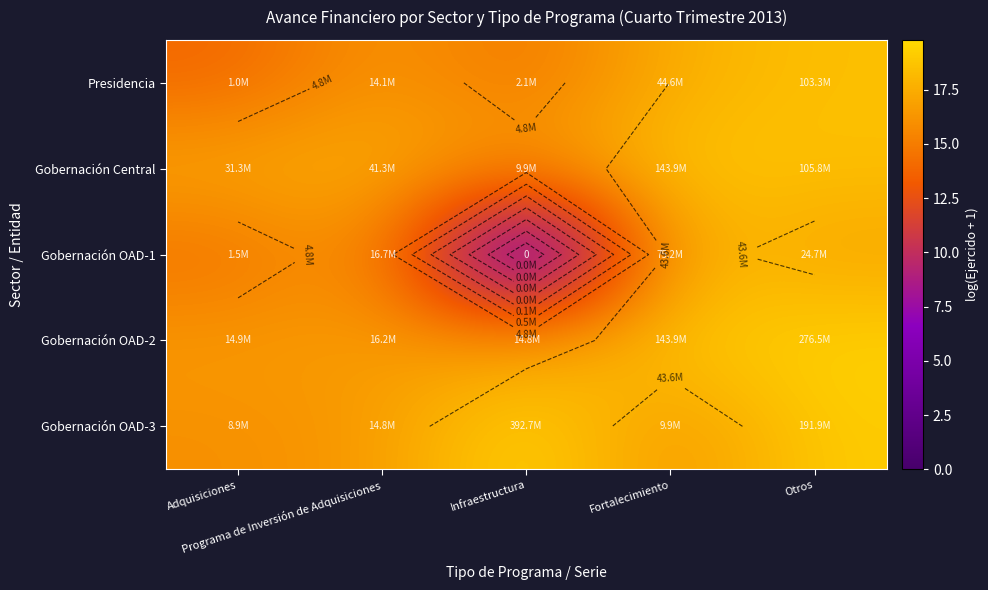

Is the value of Gobernación OAD-3 at Fortalecimiento greater than the value of Gobernación OAD-2 at Adquisiciones?

No